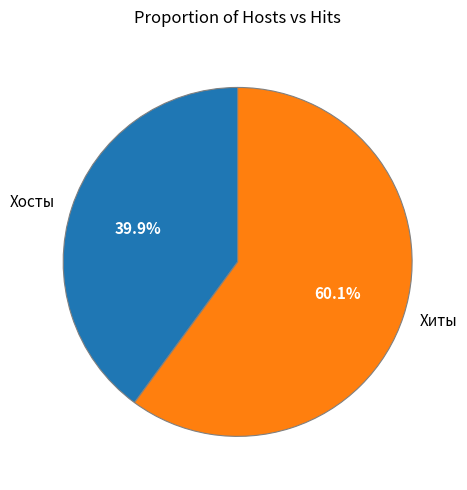

Count the number of slices in the pie.

2